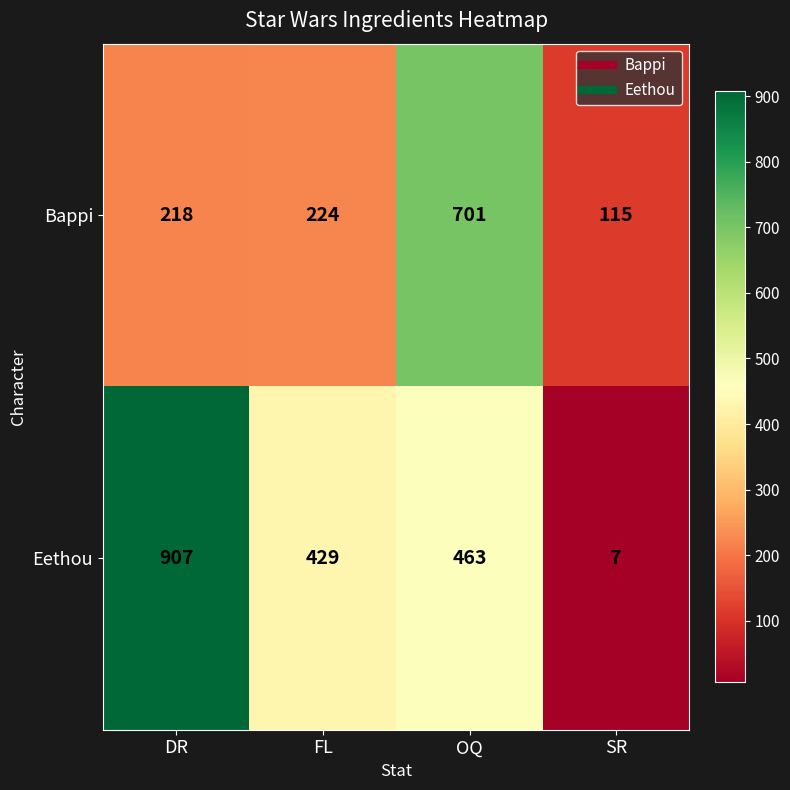

What is the average value of the Eethou series?

452